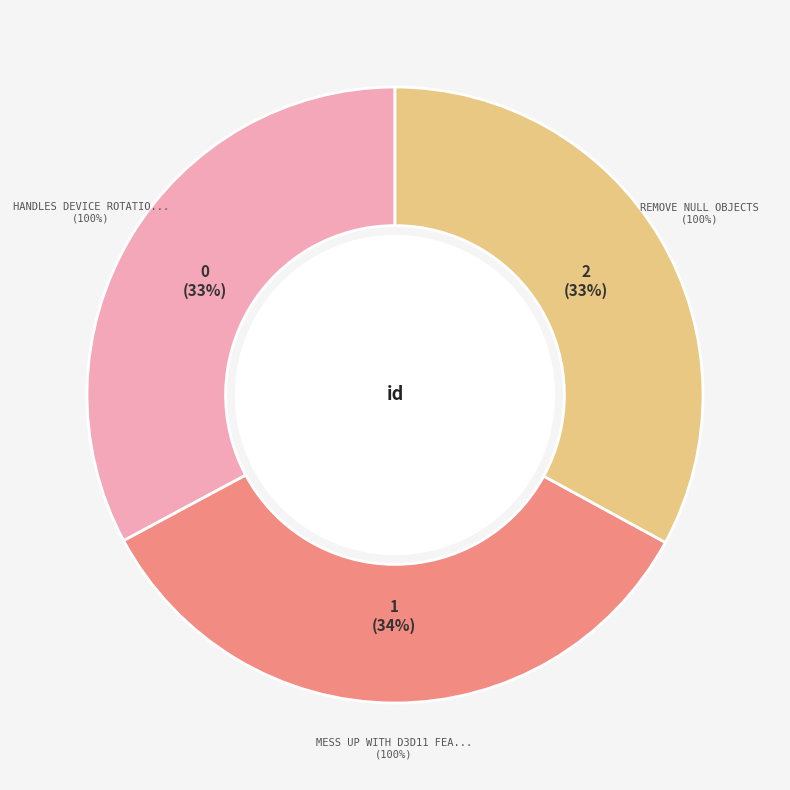

Which slice is the largest?

Mess up with D3D11 feature level 9.3